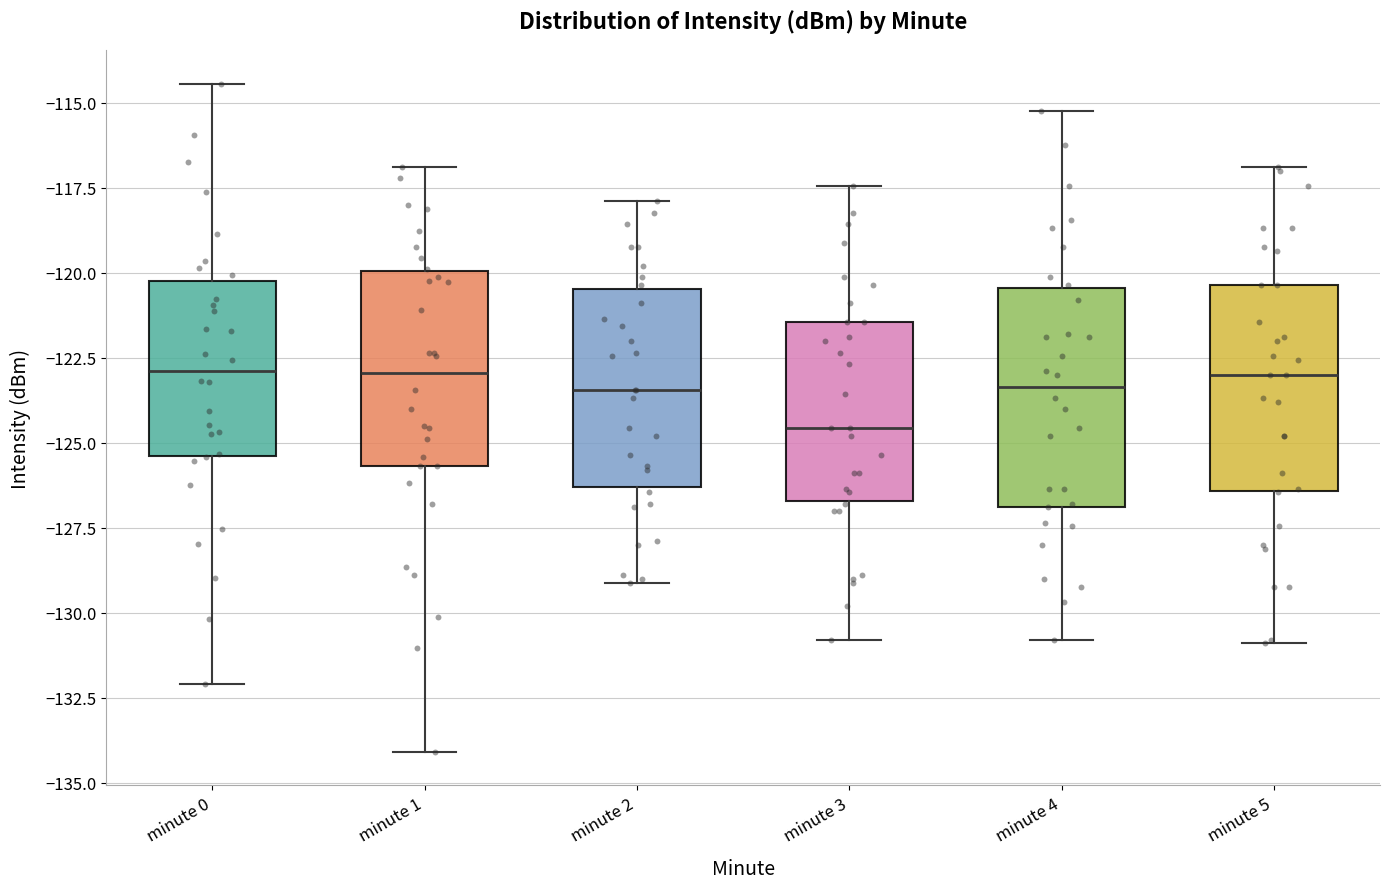

Where is the lower edge of the box for minute 4 on the y-axis? The values are not printed on the chart, so give them approximately, as read against the axis.

-127.0